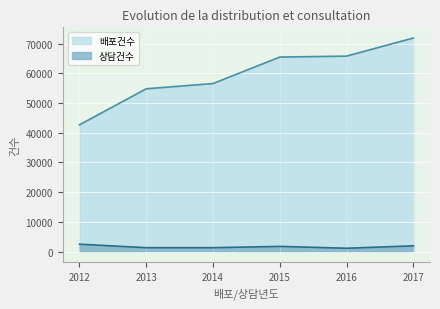

What is the sum of all 배포건수 values?

357305